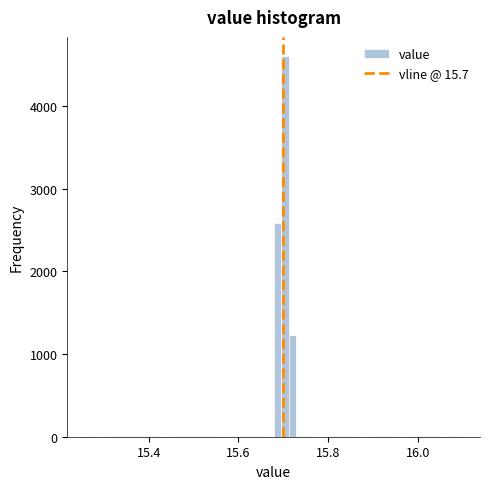

Around what value on the x-axis is the tallest bar? Give the approximate position of its centre, as read against the axis.

15.70